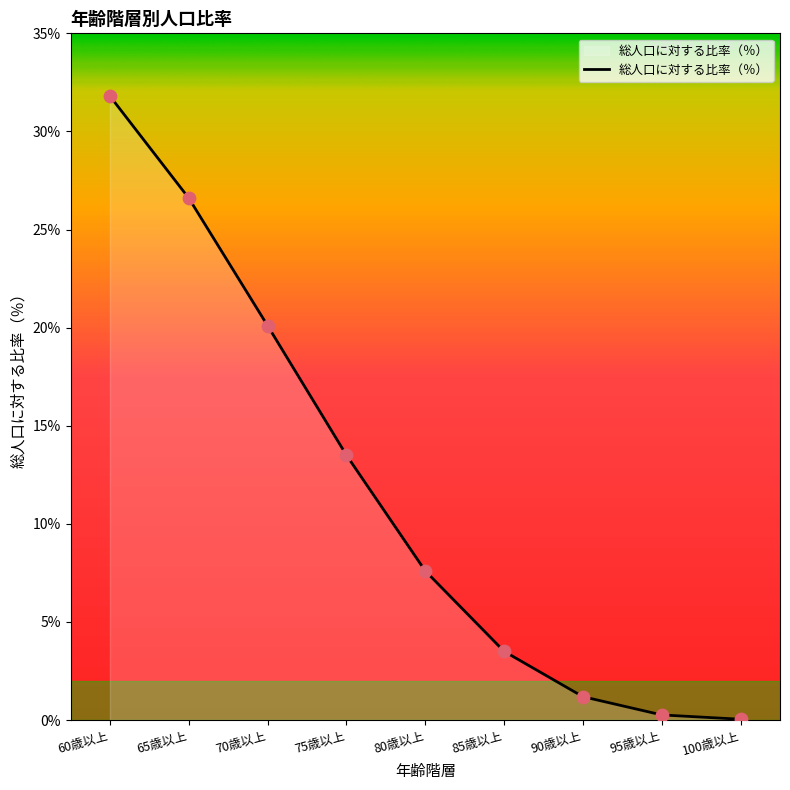

What is the change in value from 60歳以上 to 90歳以上?

-30.6